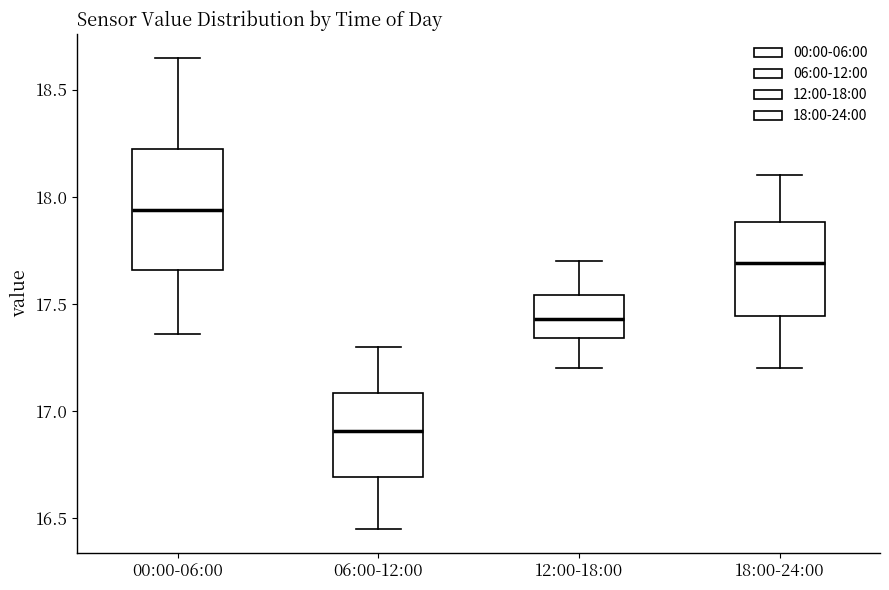

Where does the upper whisker of the box for 06:00-12:00 end on the y-axis? The values are not printed on the chart, so give them approximately, as read against the axis.

17.30